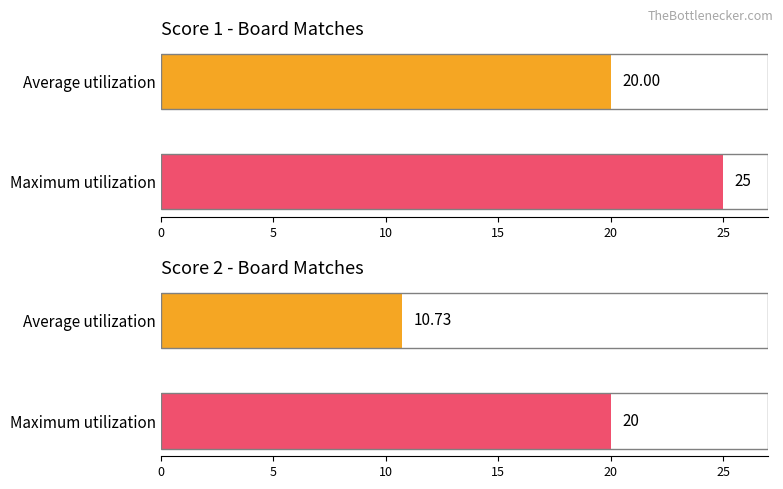

Which series has the largest total across all categories?

Score 1